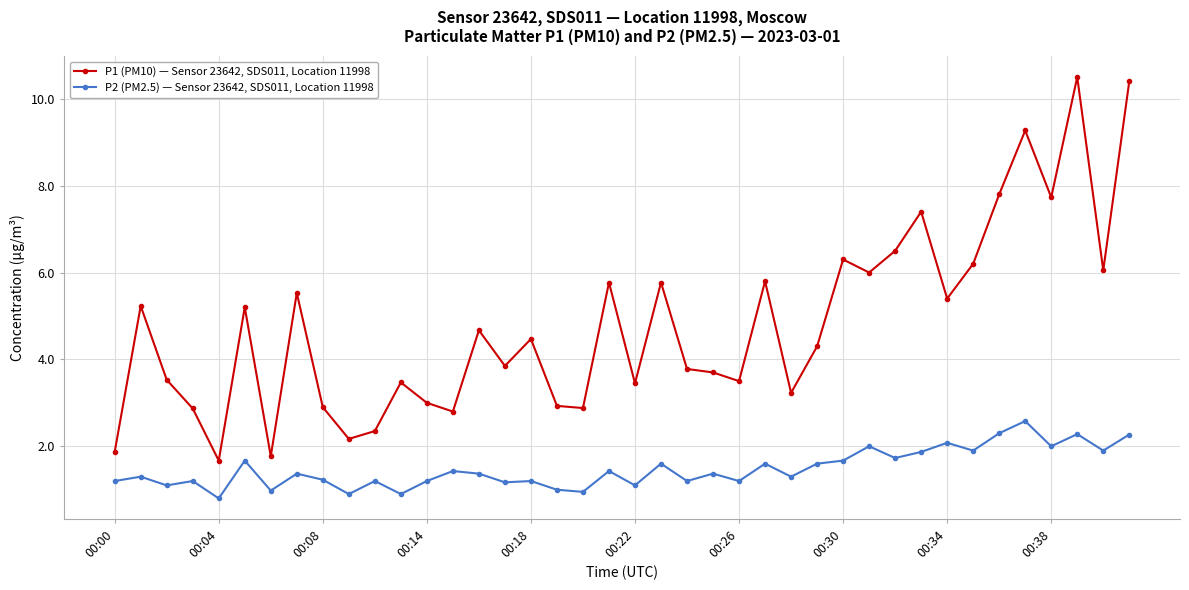

Which series has the largest range (max minus min)?

P1 (PM10) — Sensor 23642, SDS011, Location 11998